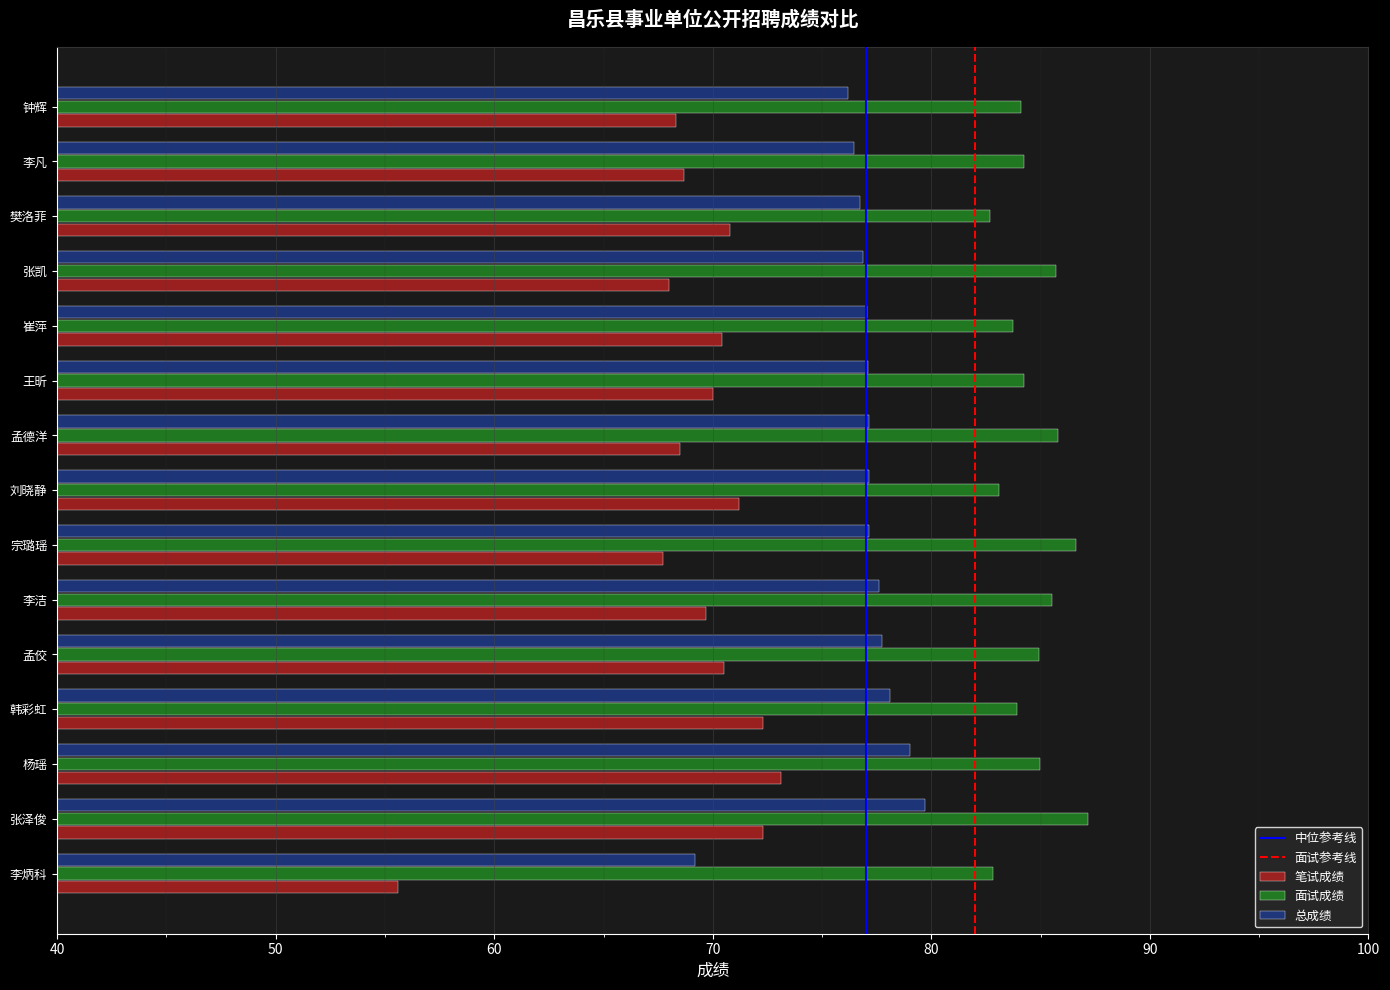

At 宗璐瑶, list the series in order from largest to smallest.

面试成绩, 总成绩, 笔试成绩